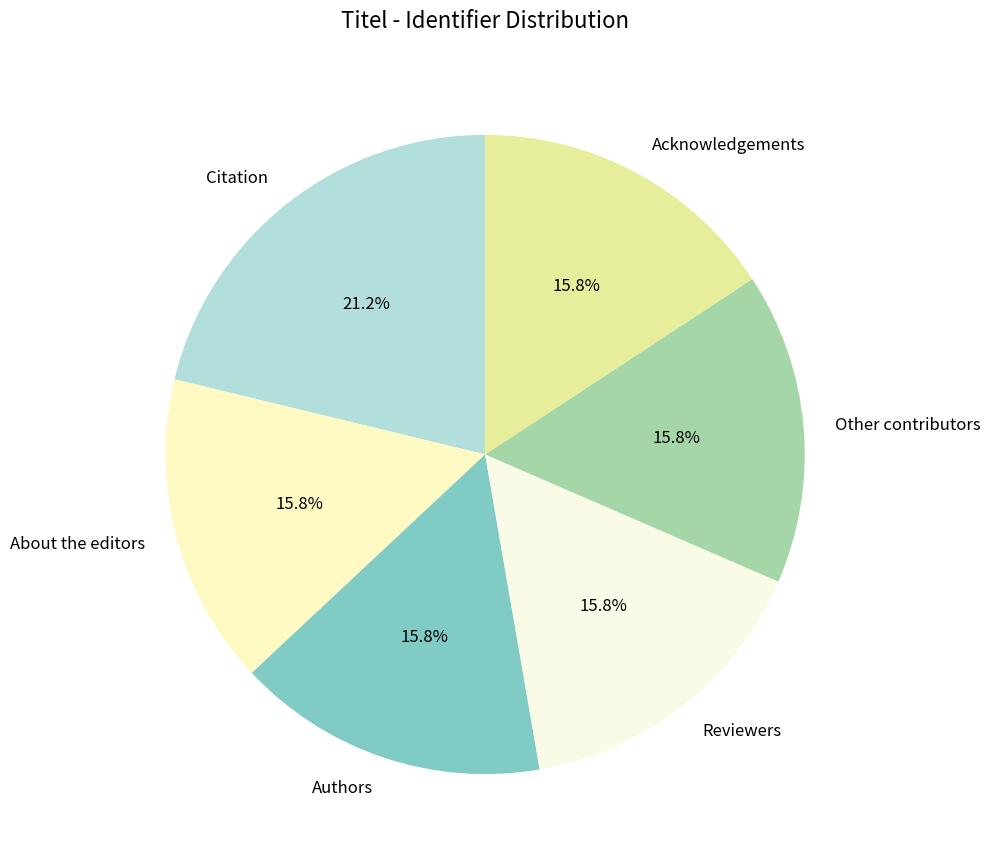

What is the largest slice in the pie chart?

Citation